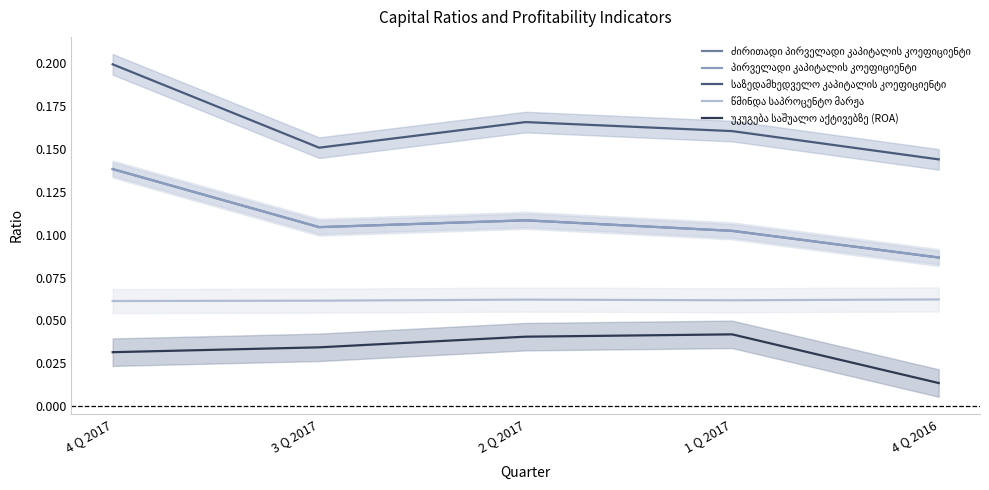

What is the label of the 3rd point from the right?

2 Q 2017